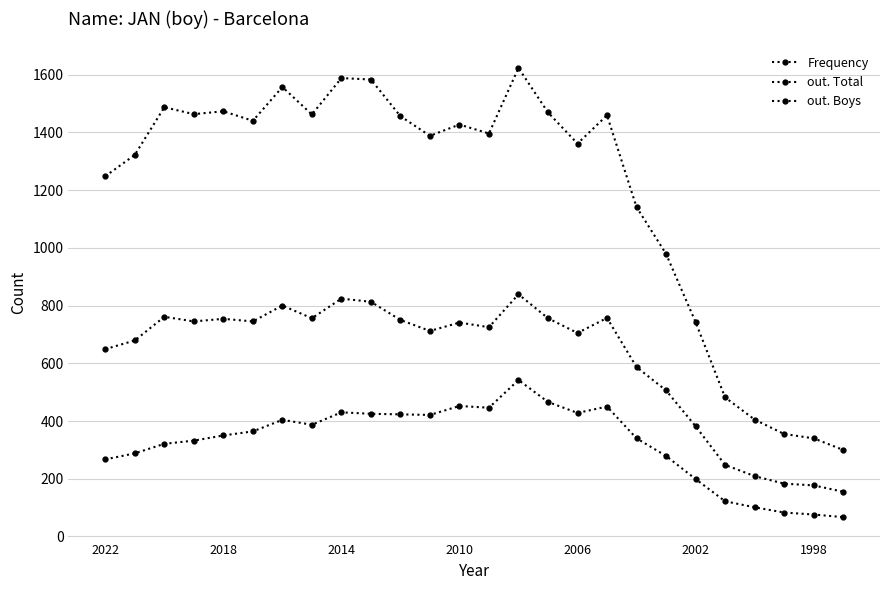

Count the number of categories in the chart.

26